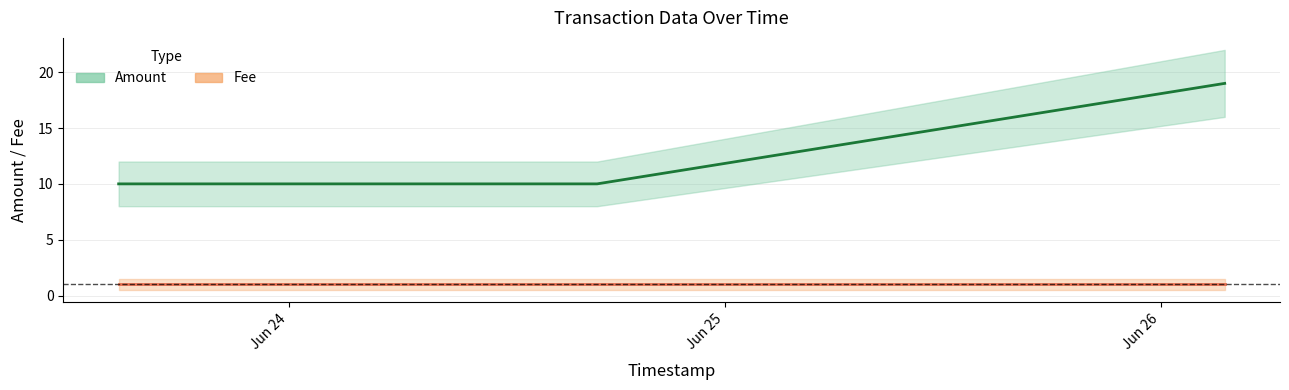

List the labels in order of Fee value, smallest first.

Jun 24, Jun 25, Jun 26